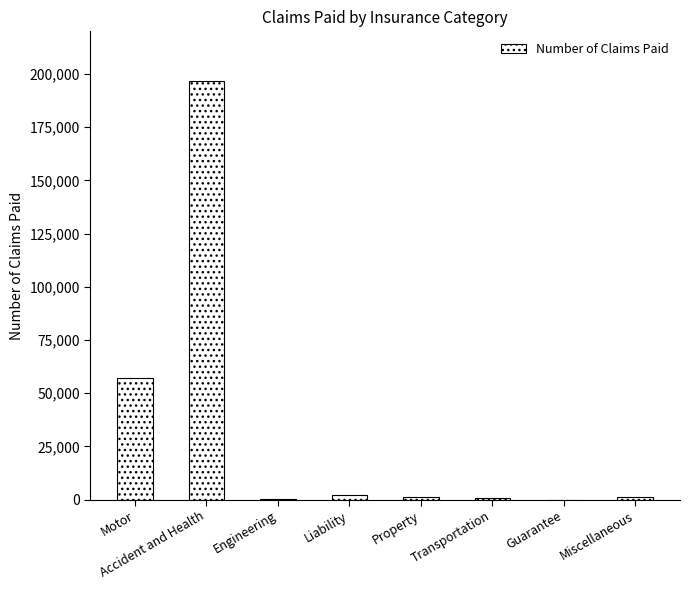

Where does the data first go above 1293?

Motor